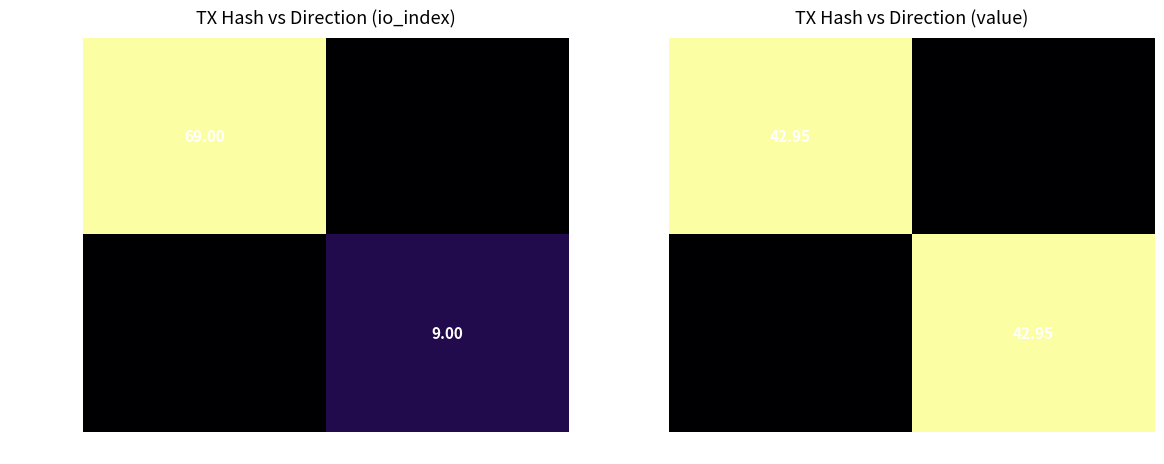

Is the value of b2cea7a3… at 1 greater than the value of a58aae2f… at 1?

No